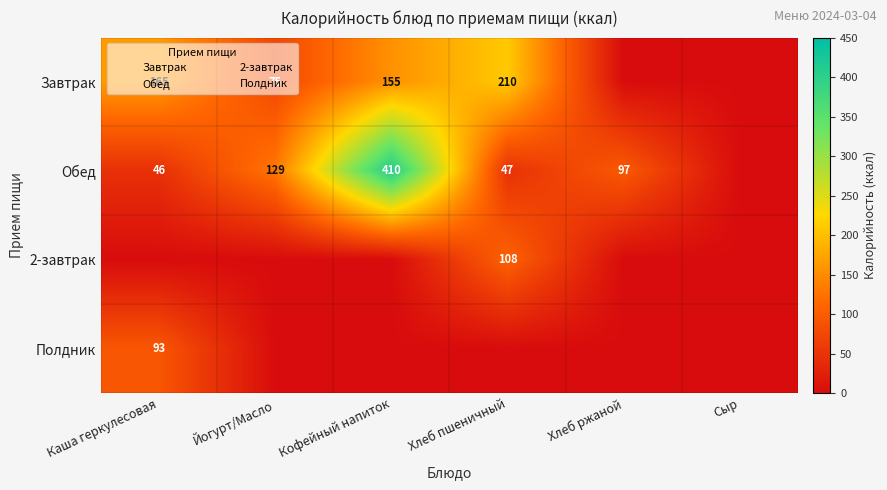

At which category is the sum across all series the highest?

Кофейный напиток